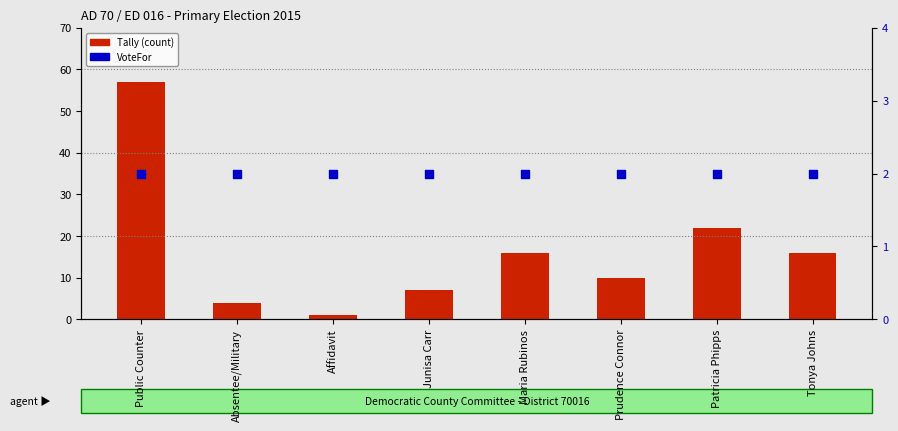

Which series has the largest total across all categories?

Tally